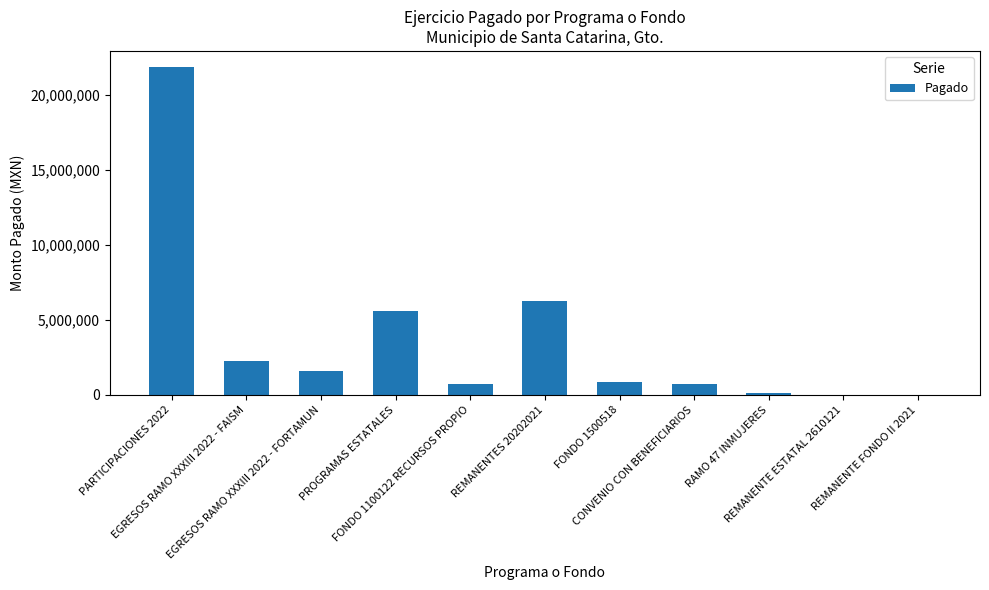

How many categories are shown in the chart?

11